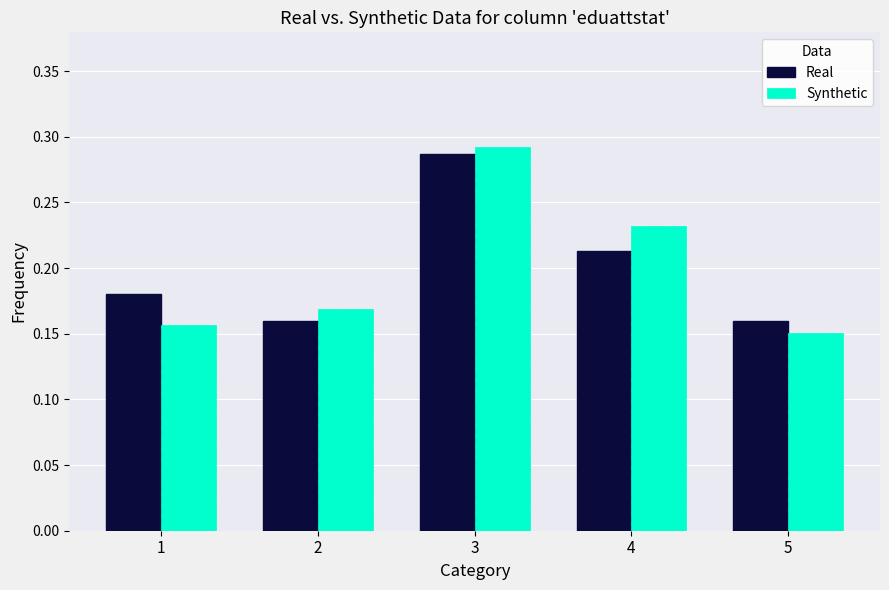

What is the sum of all Real values?

1.0